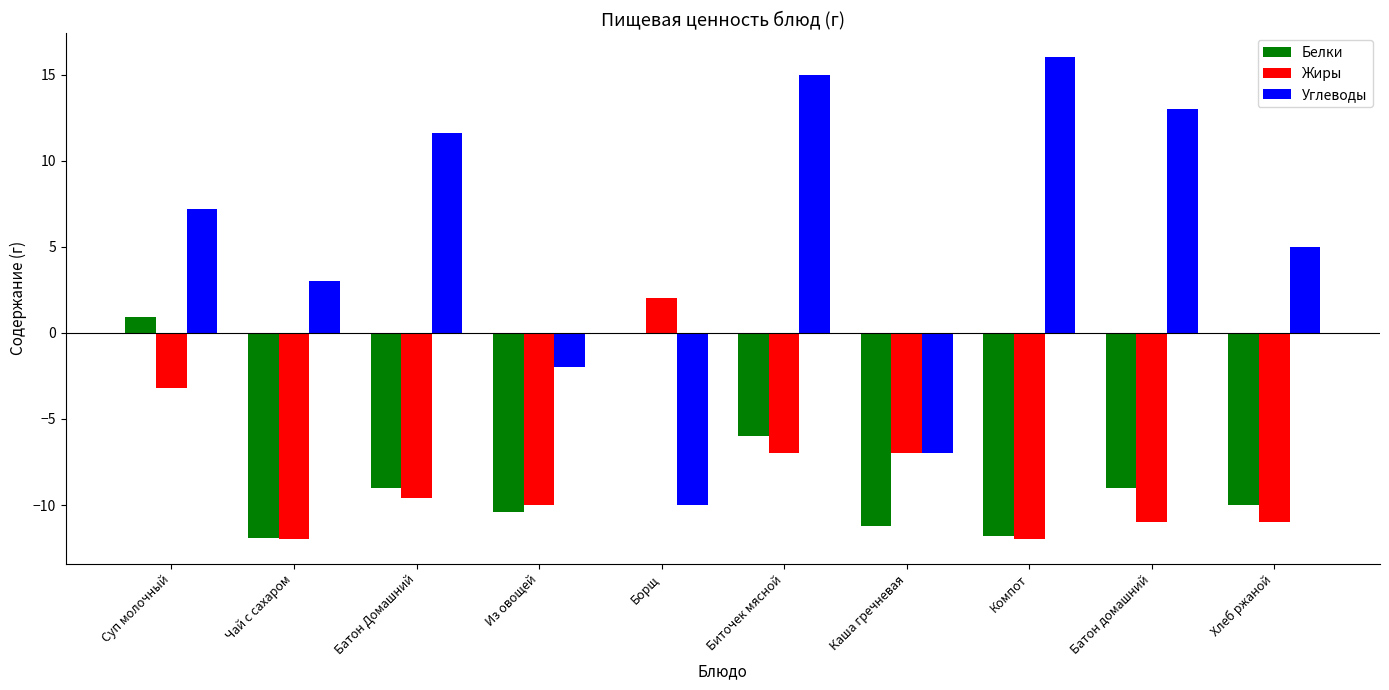

Read the Белки value at Из овощей.

-10.4